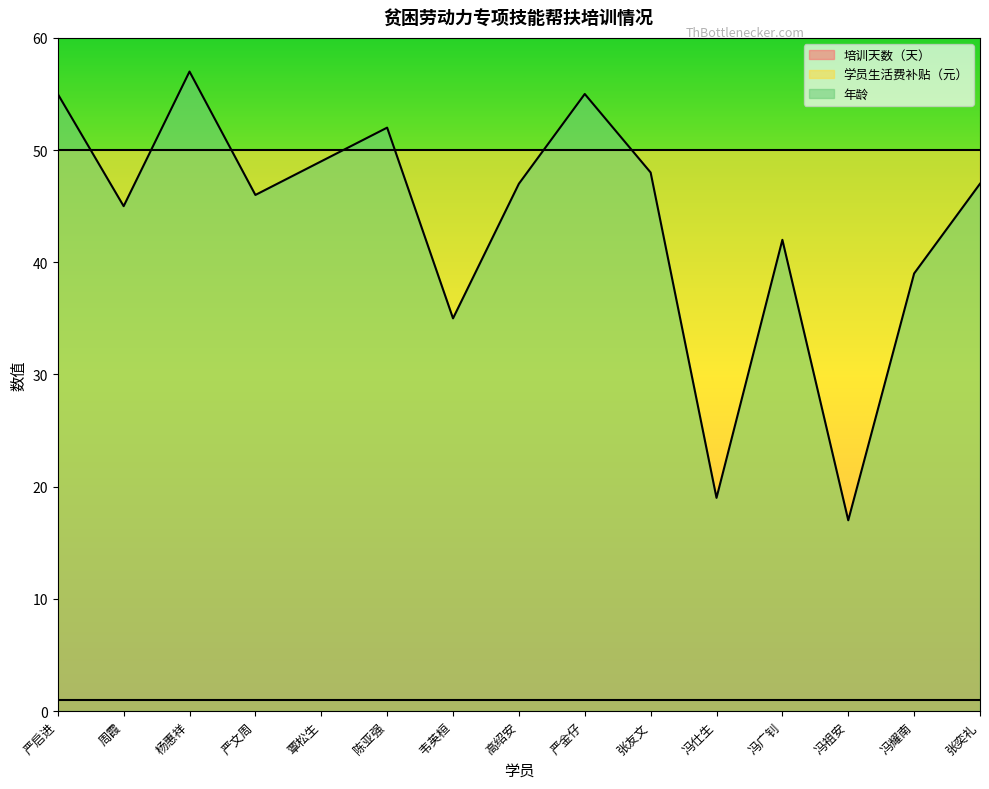

How many lines are shown in the chart?

3